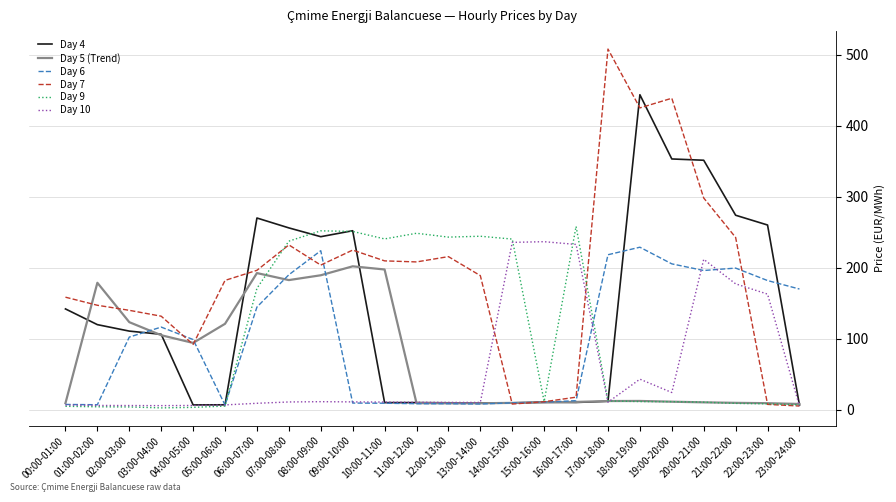

Which series has the largest total across all categories?

Day 7